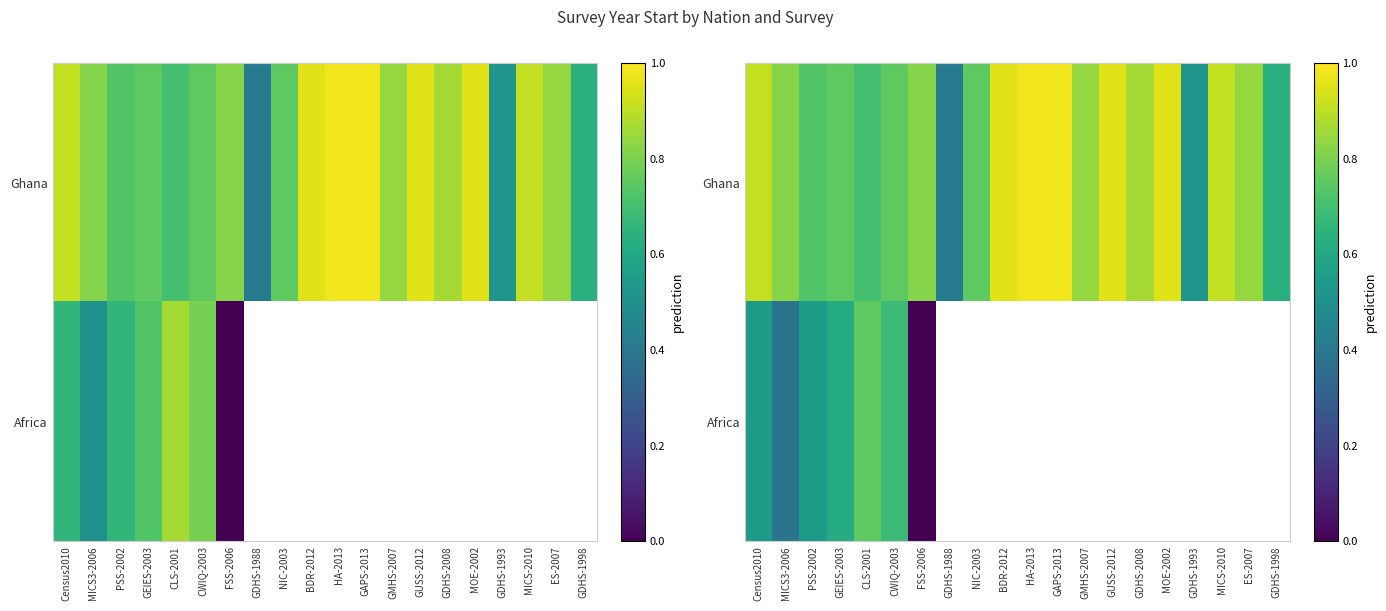

Which series has the largest total across all categories?

Ghana